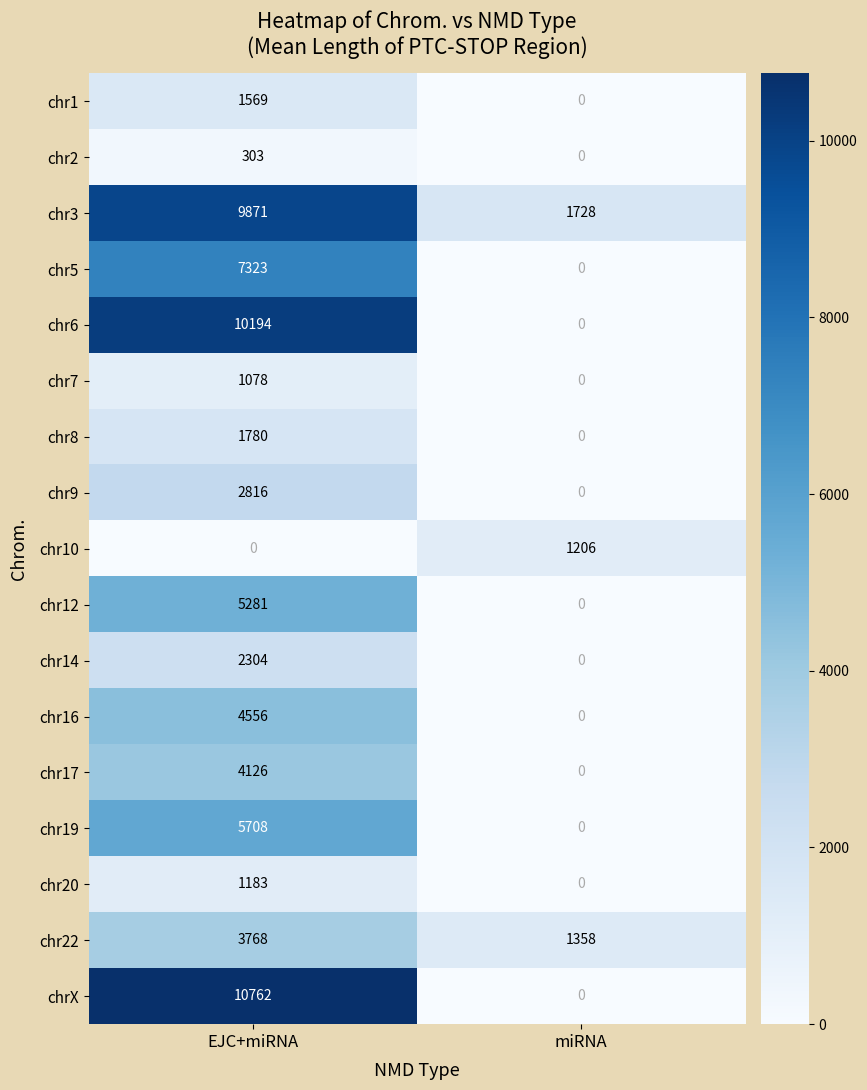

Is it true that chr16 equals -2299 at miRNA?

False